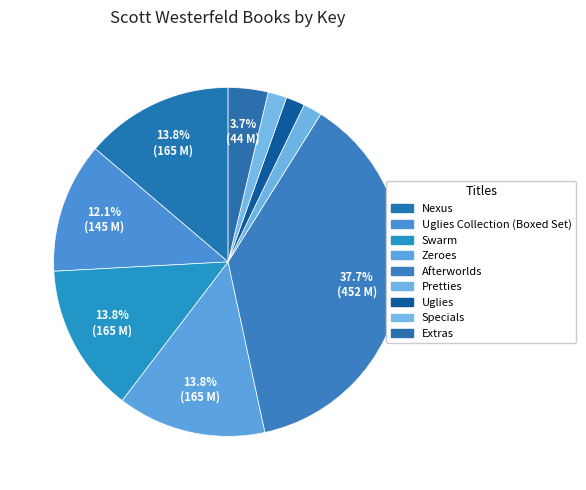

How many slices are in this pie chart?

9